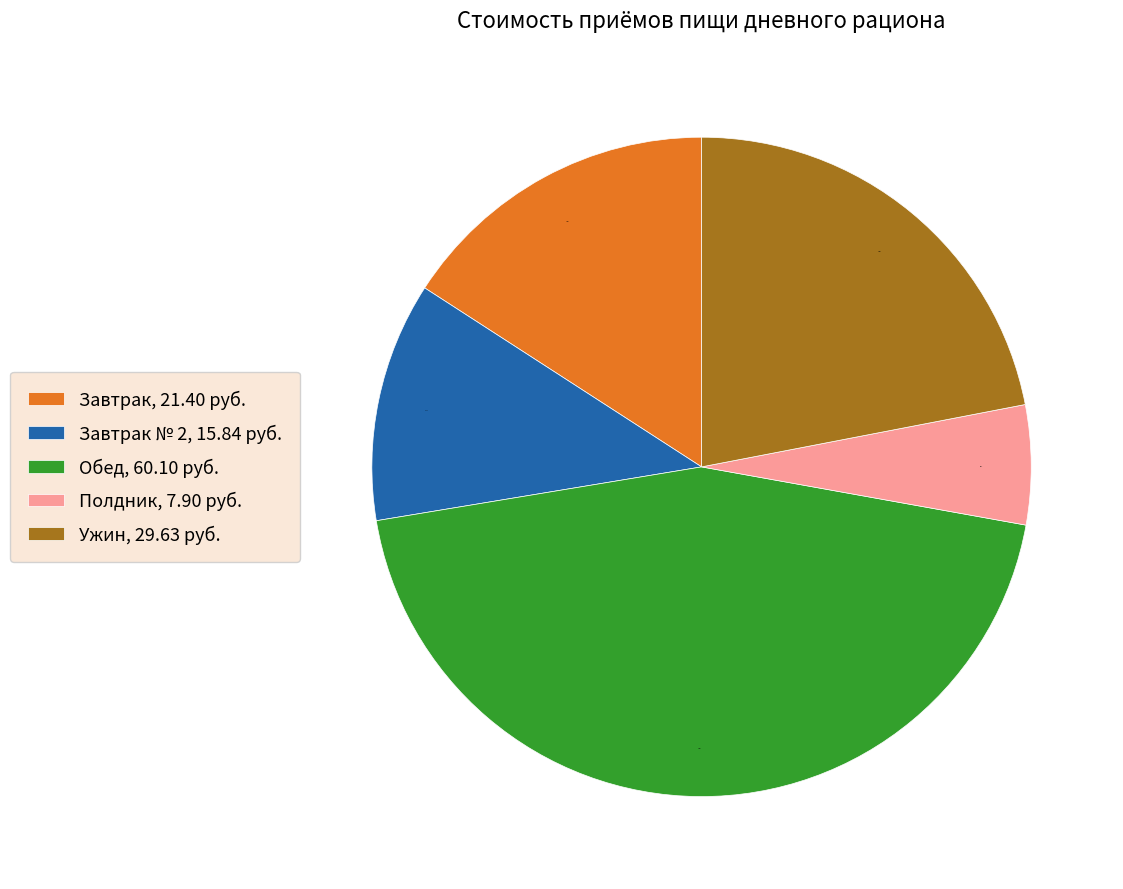

How many slices are in this pie chart?

5